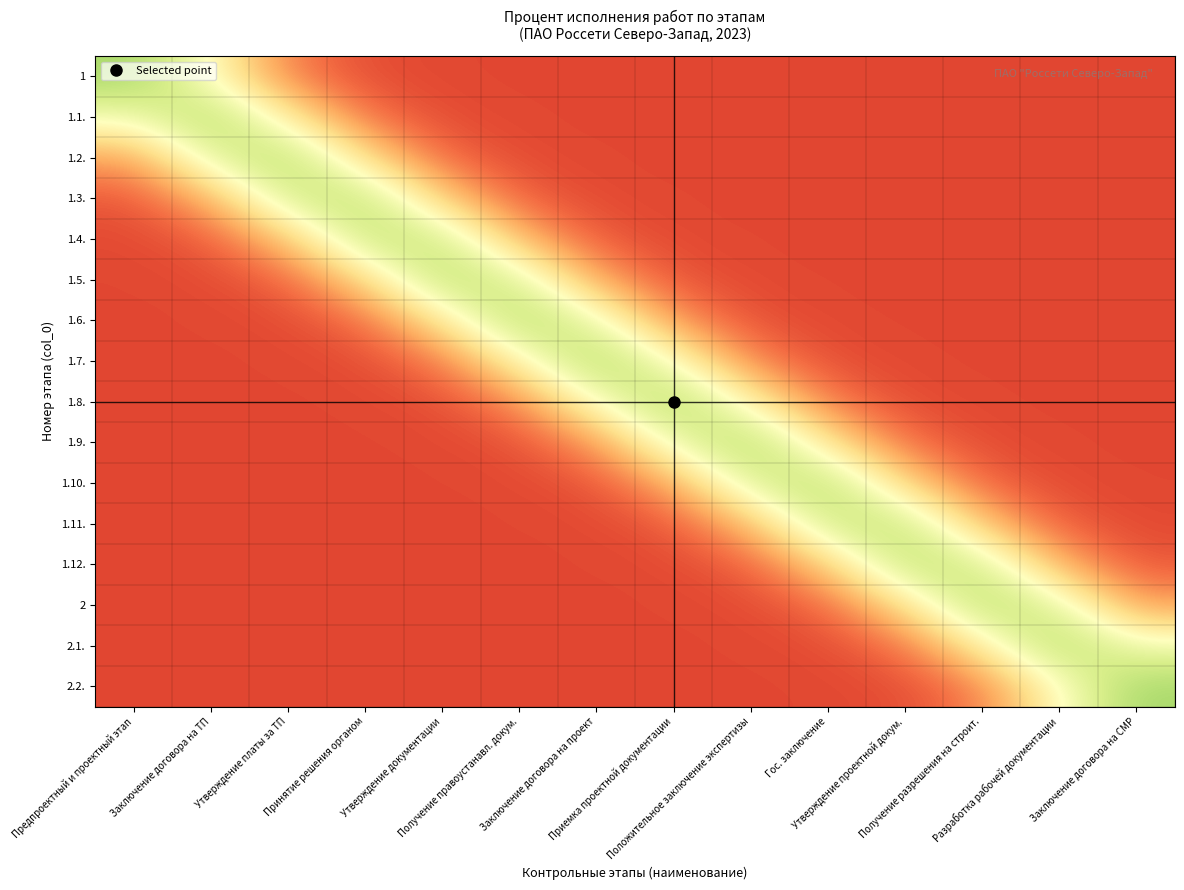

Which label corresponds to the largest value in the chart?

Предпроектный и проектный этап